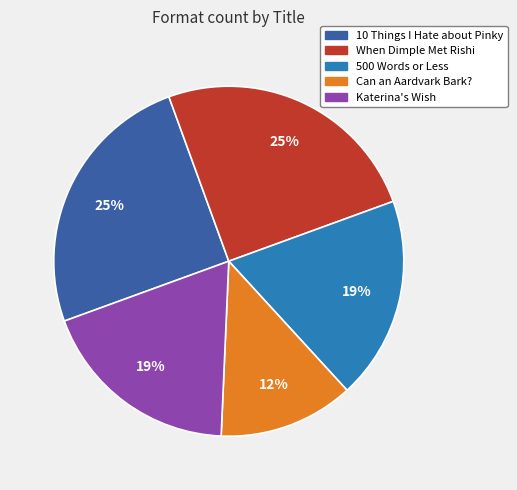

Combined, do Katerina's Wish and When Dimple Met Rishi account for over 50%?

No